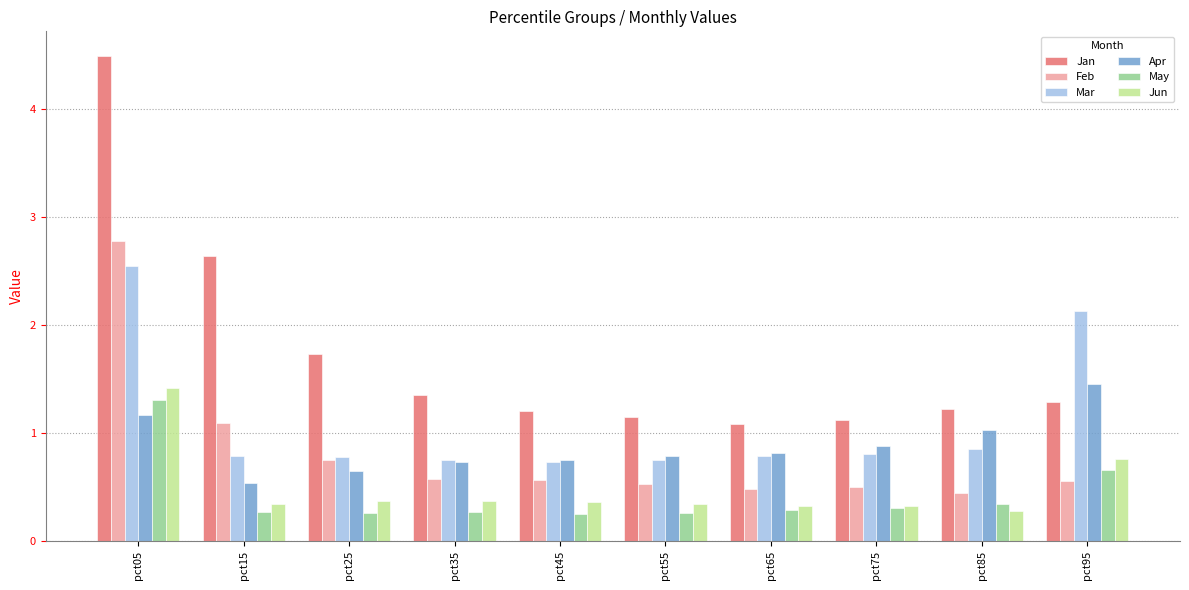

Is it true that Jun equals 0.6 at pct05?

False